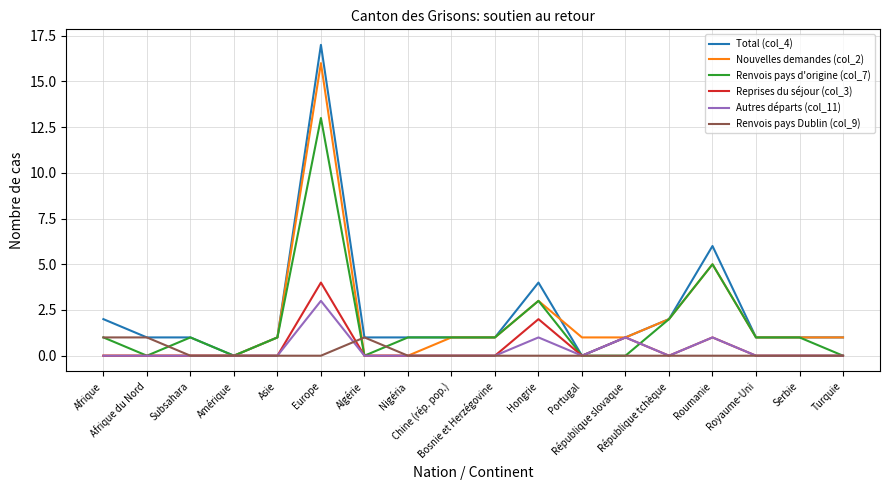

What is the greatest value displayed?

17